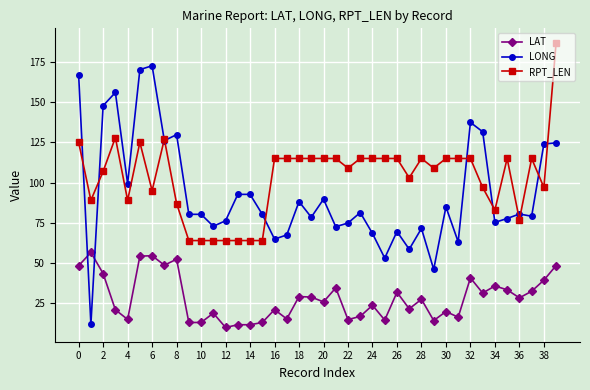

True or false: RPT_LEN has more than 2 points higher than both neighbors.

True